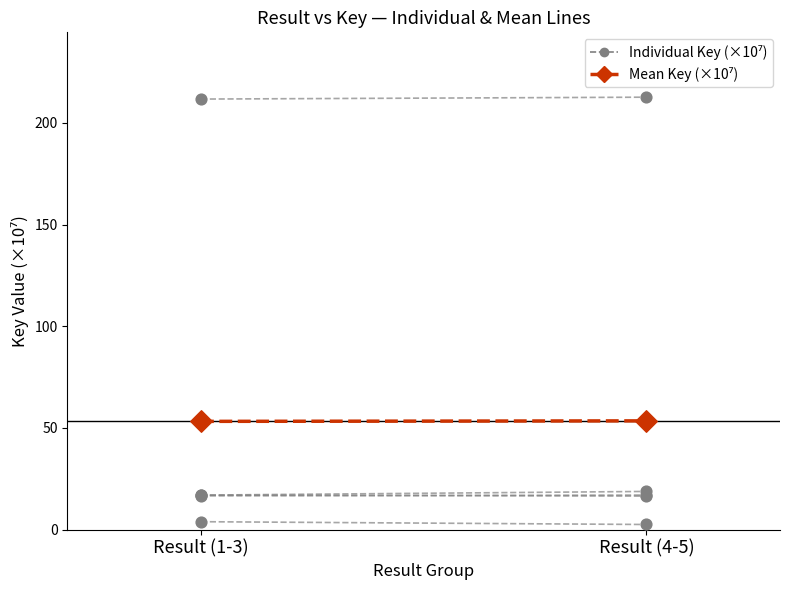

Which has a higher value, Result (4-5) or Result (1-3)?

Result (4-5)